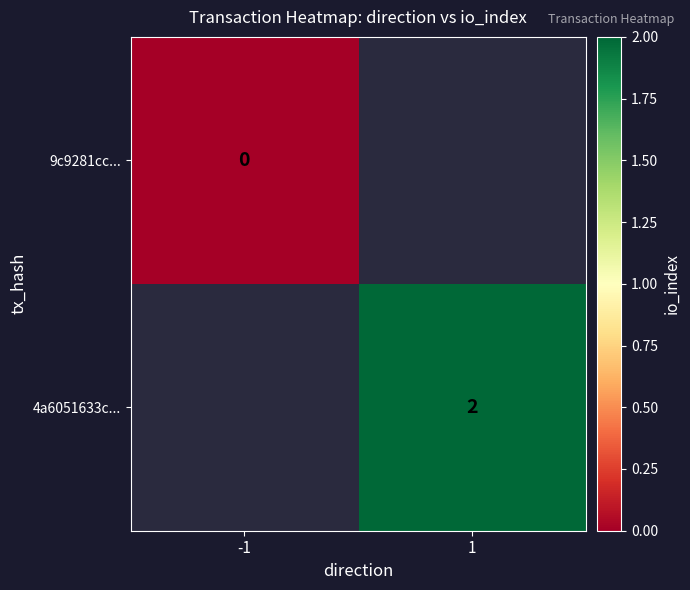

The 4a6051633c... series shows 2 at 1. True or false?

True